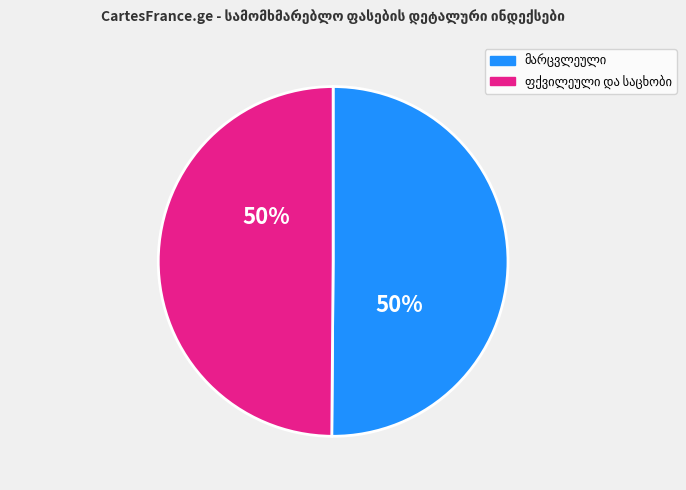

How many segments does this pie chart have?

2